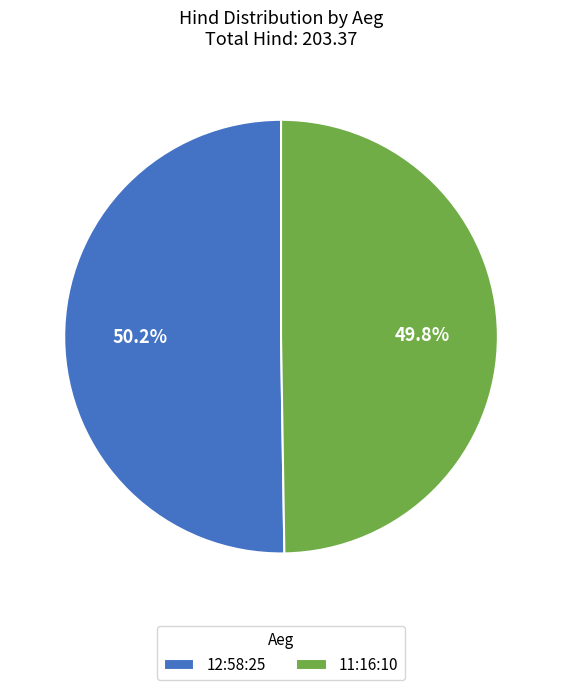

Does any single category account for the majority?

Yes